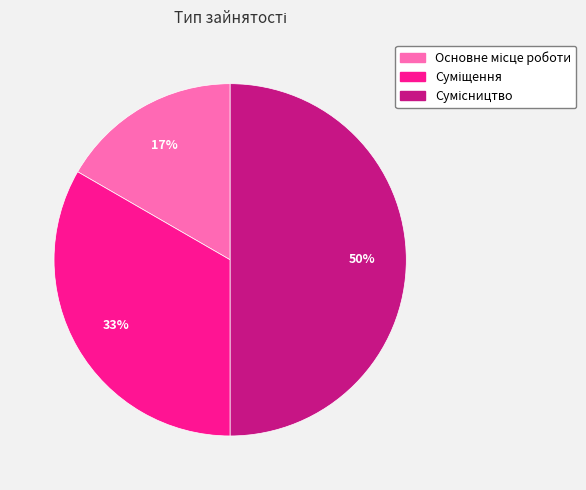

How many slices are in this pie chart?

3